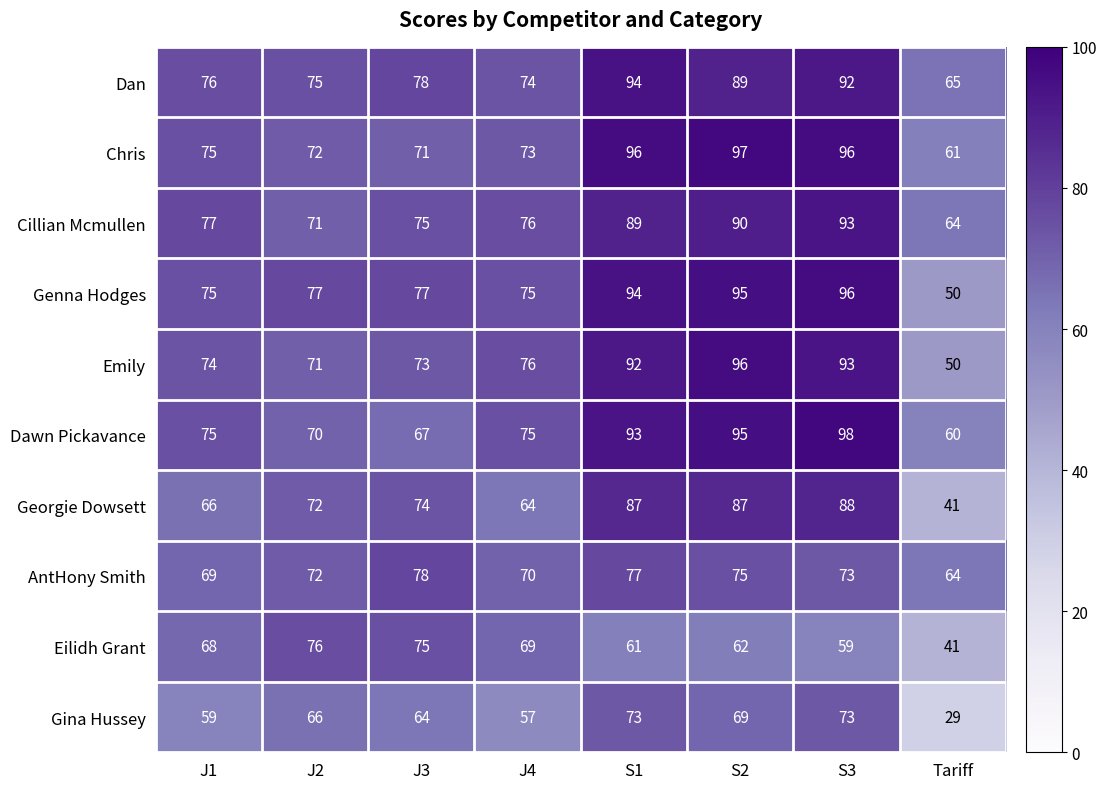

Rank the categories by Eilidh Grant value from highest to lowest.

J2, J3, J4, J1, S2, S1, S3, Tariff